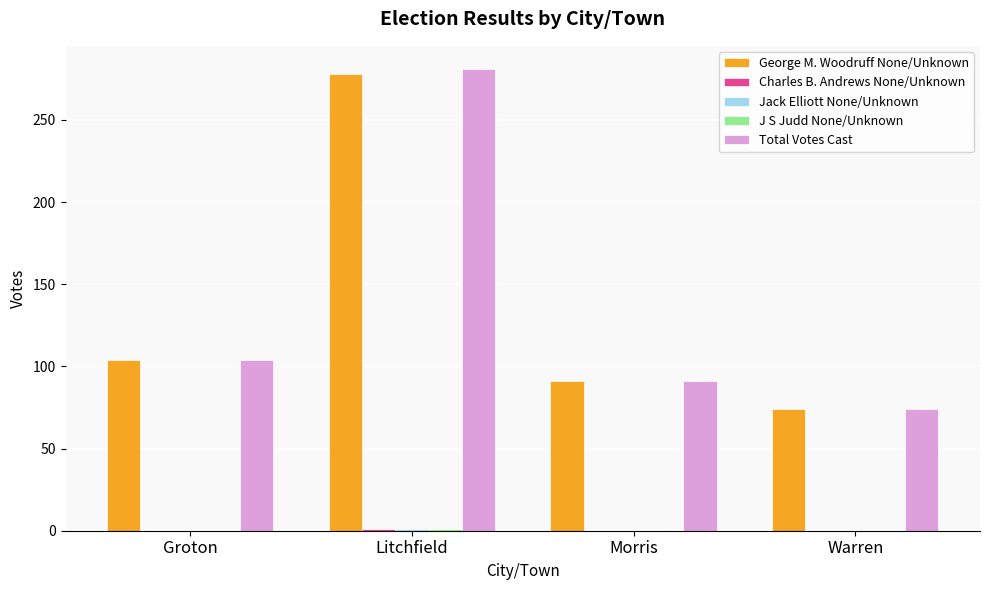

At which label is George M. Woodruff None/Unknown closest to 176?

Groton